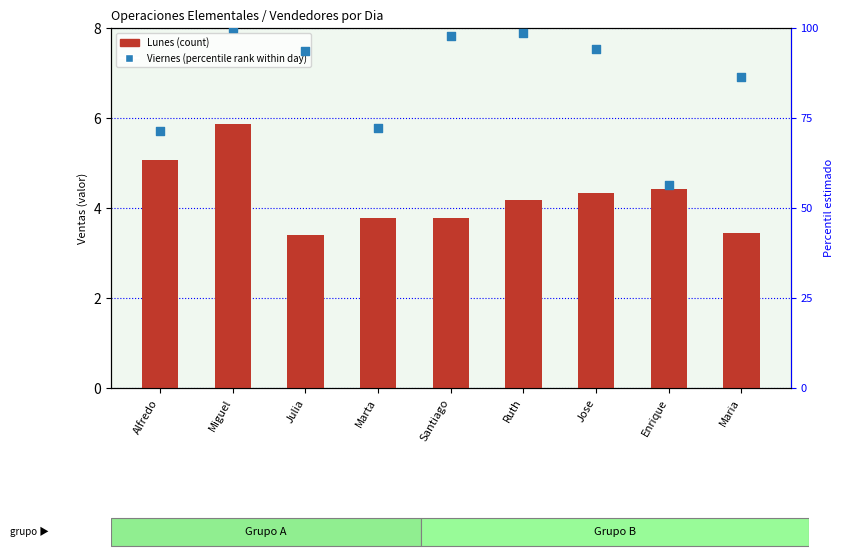

At how many categories does at least one series exceed 5?

9